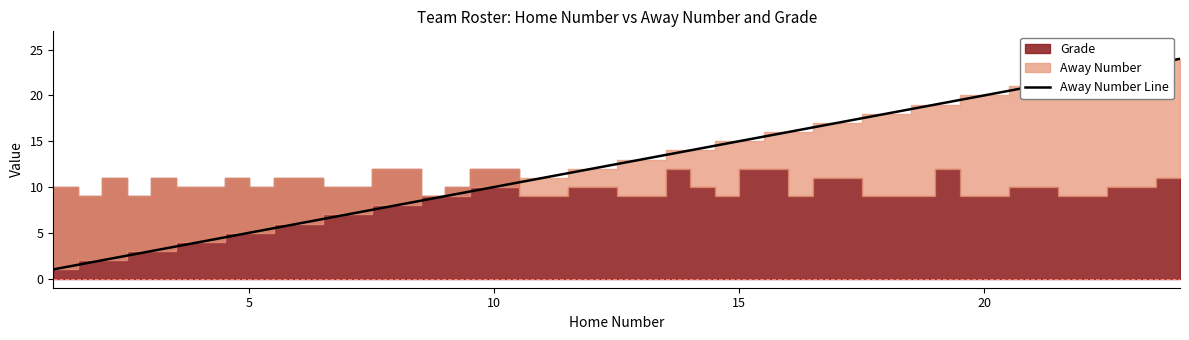

Which has a higher value, 15 or 14?

15